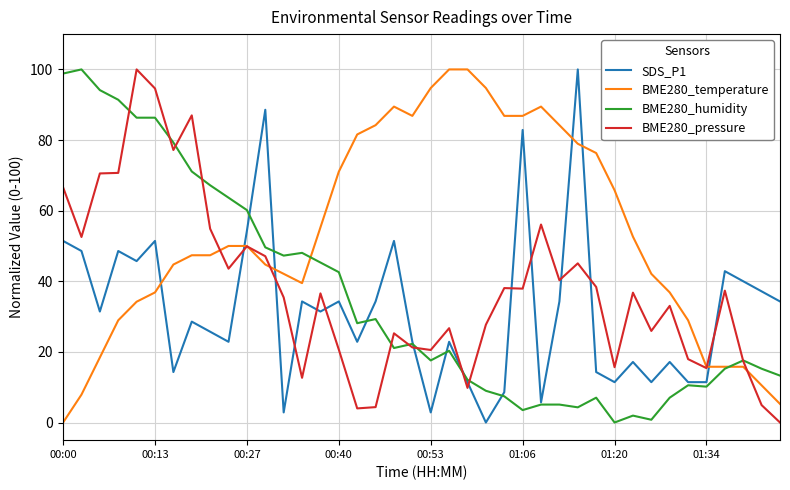

What is the maximum value for BME280_temperature?

100.0